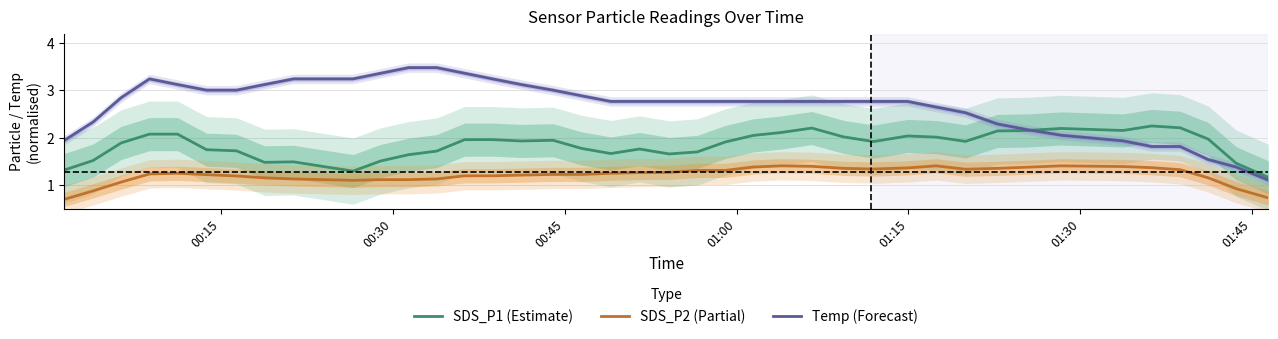

Does the chart display data point markers on the line(s)?

No